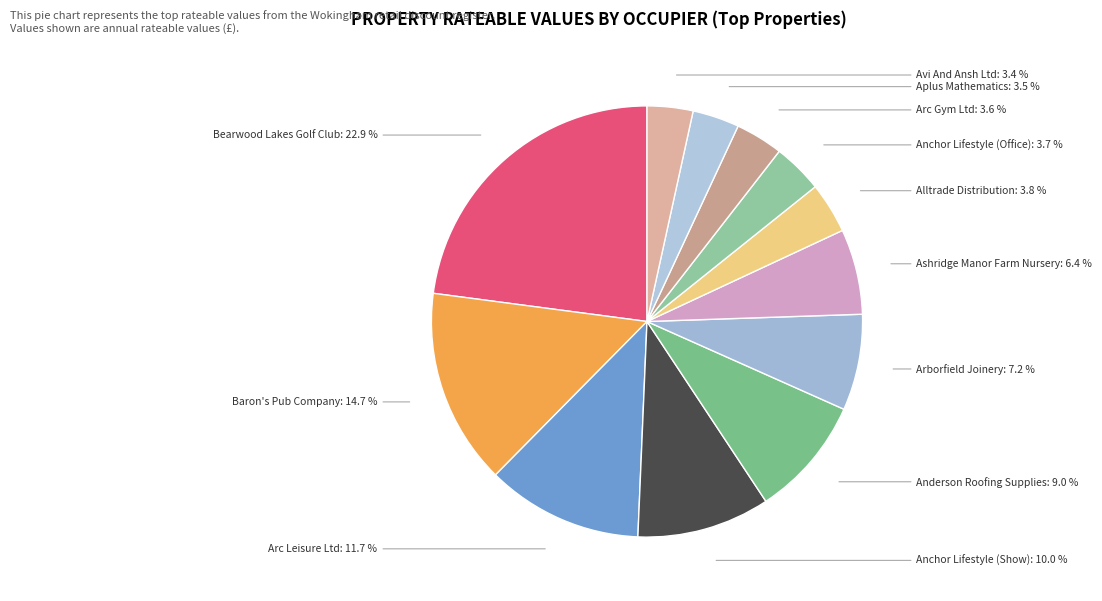

Between Anderson Roofing Supplies and Anchor Lifestyle (Show), which is larger?

Anchor Lifestyle (Show)